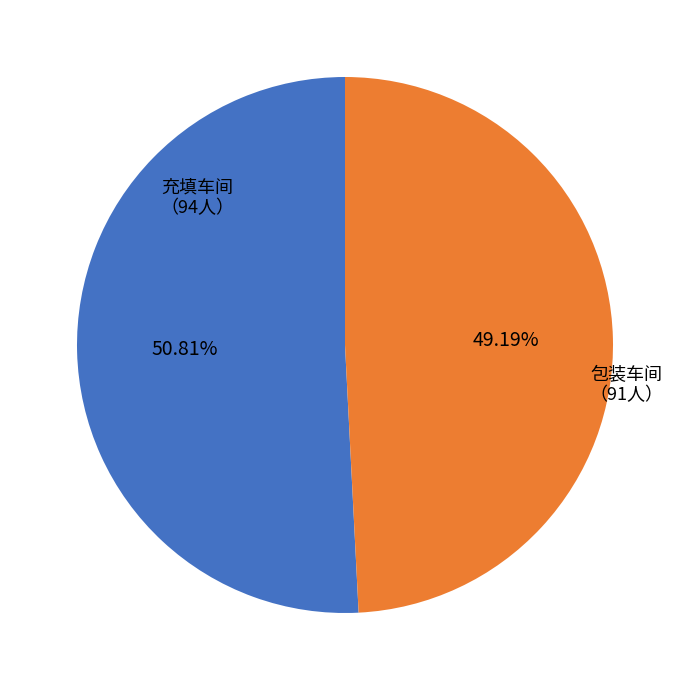

Is there a majority slice in this chart?

Yes